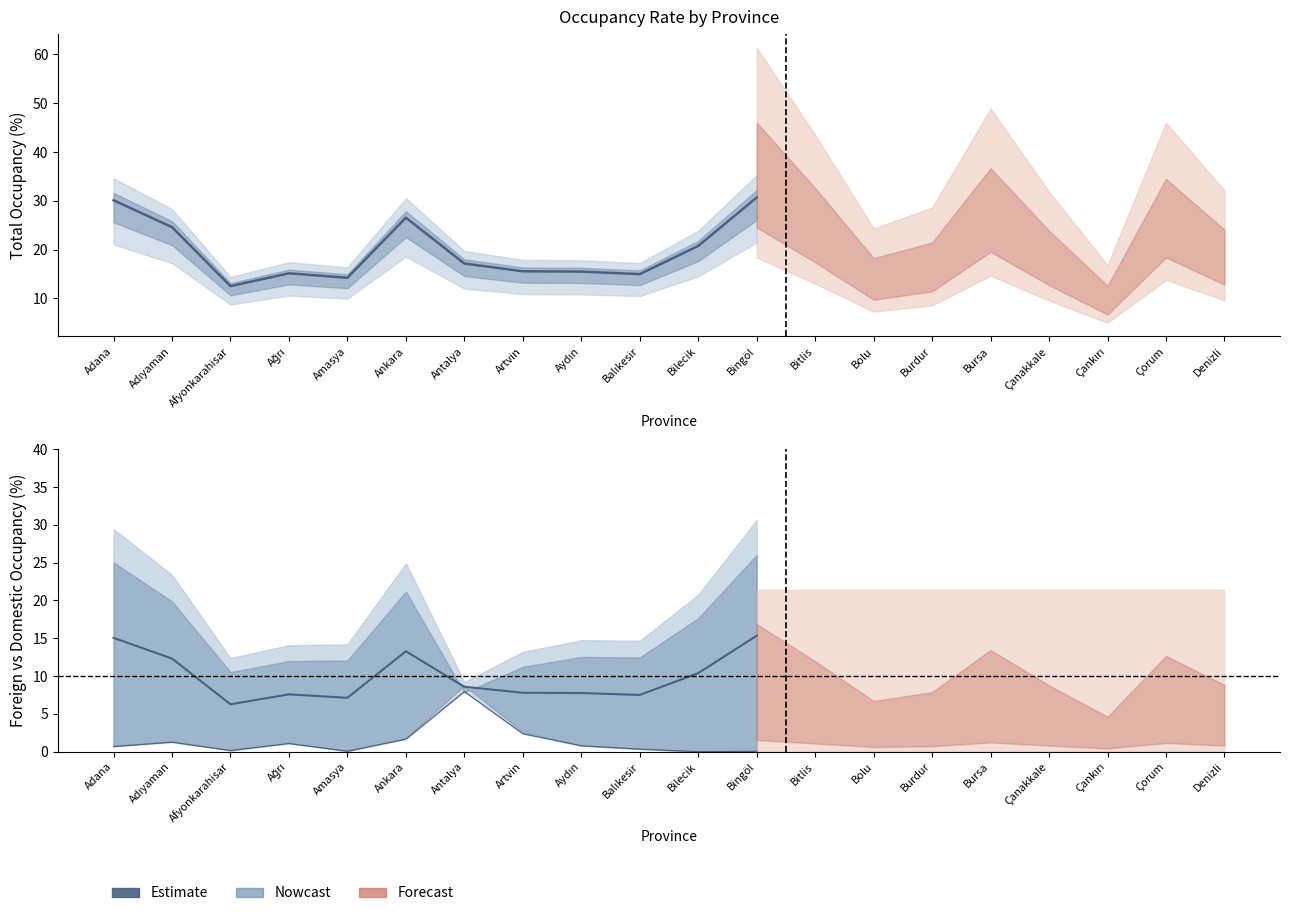

What is the label of the 1st point from the right?

Denizli